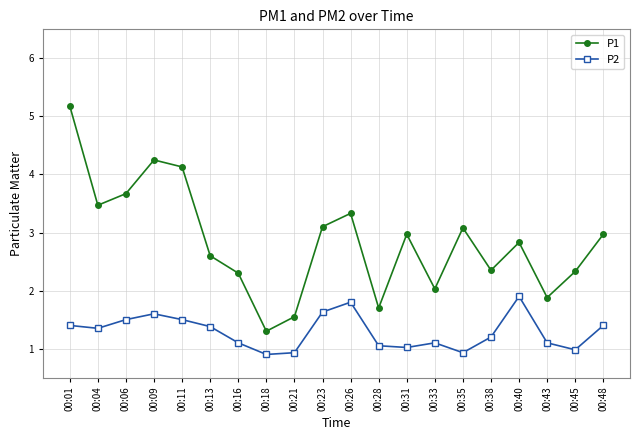

What is the value of the P2 point at the 12th from the left?

1.1